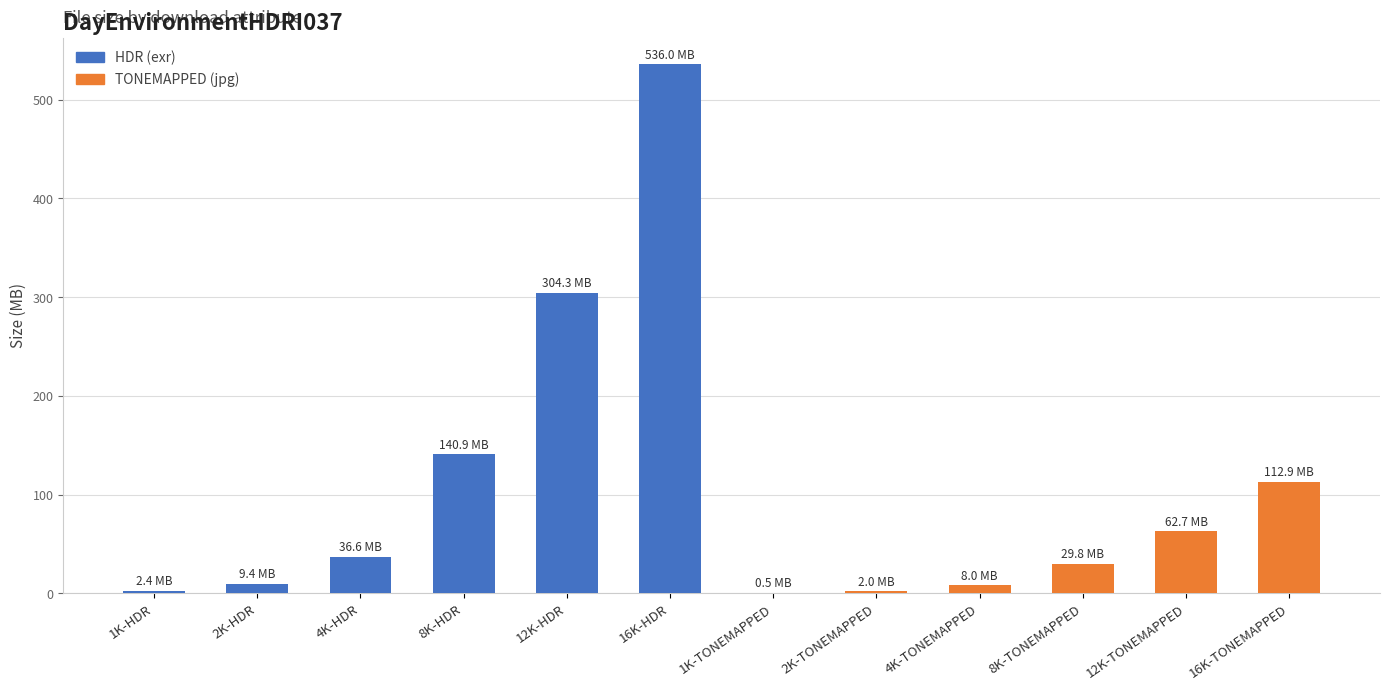

What is the sum of all values?

1245.6